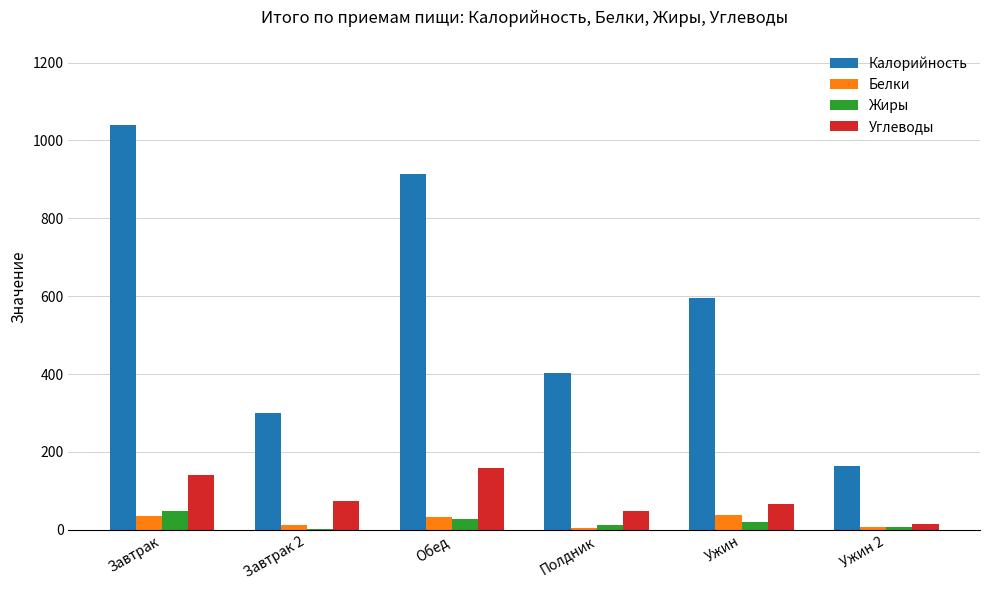

Count the number of categories in the chart.

6